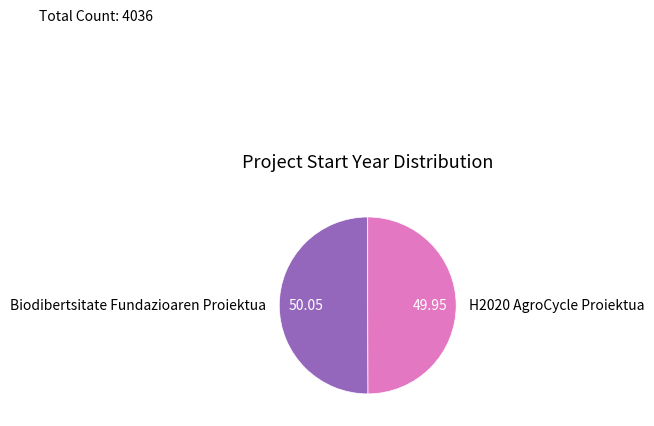

Combined, do H2020 AgroCycle Proiektua and Biodibertsitate Fundazioaren Proiektua account for over 50%?

Yes